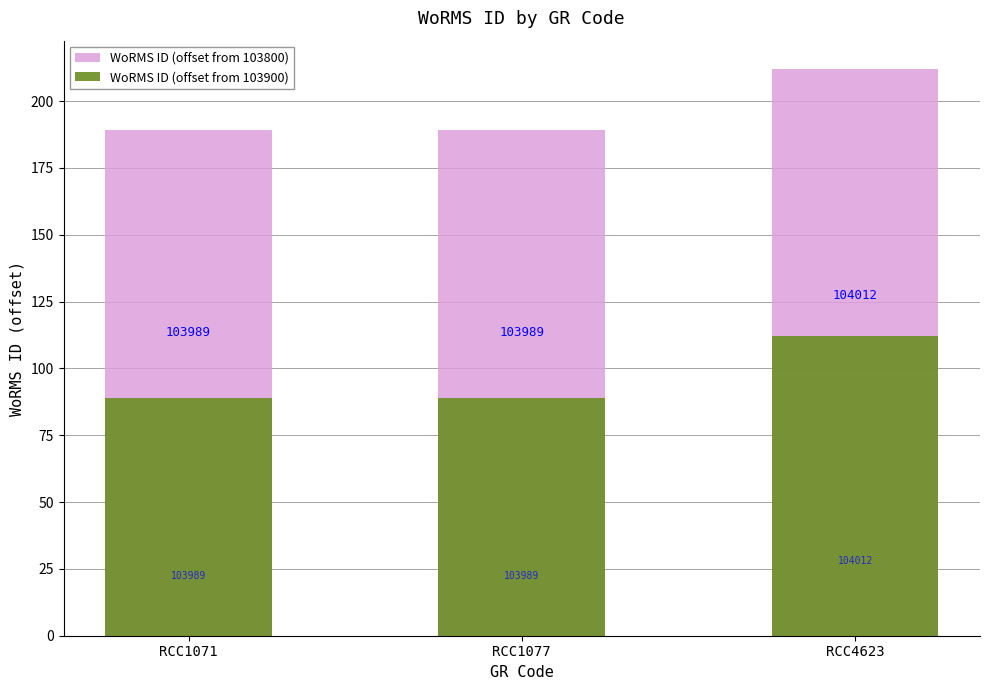

What is the minimum value shown in the chart?

89